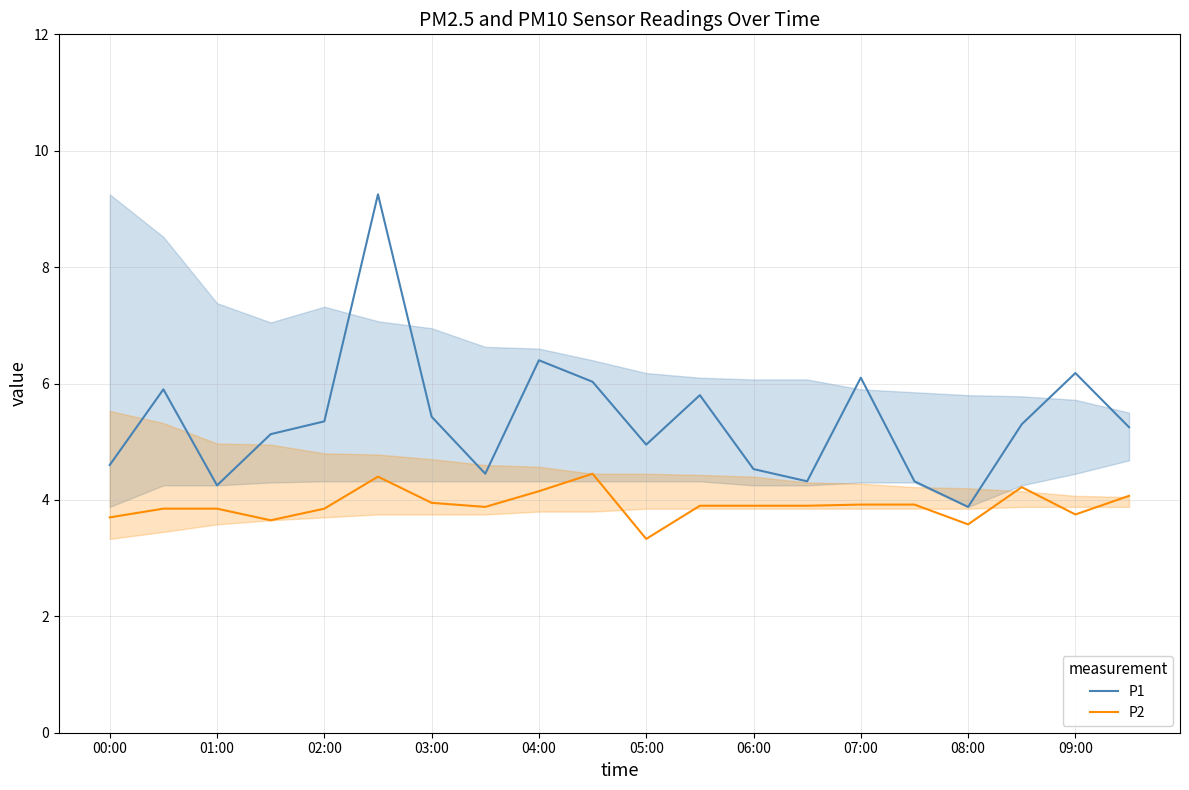

True or false: P2 and P1 intersect in this chart.

False